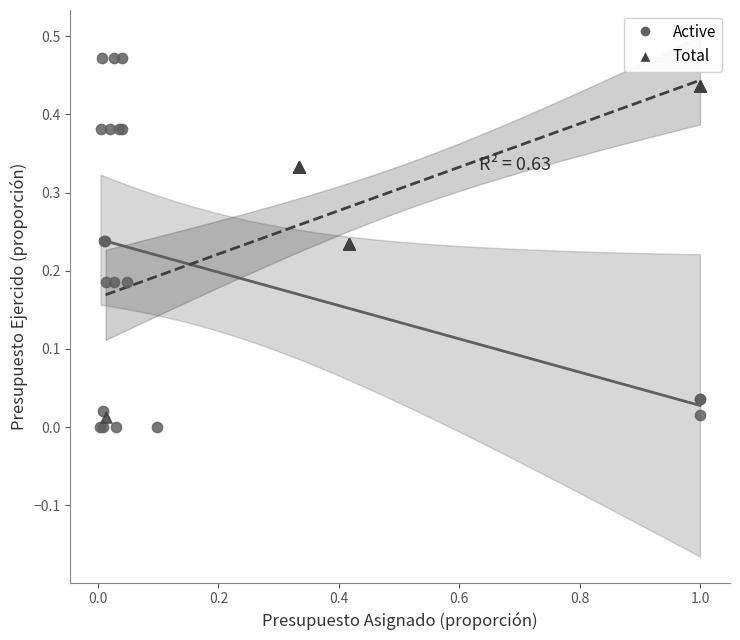

Which series contains the highest Y value?

Active